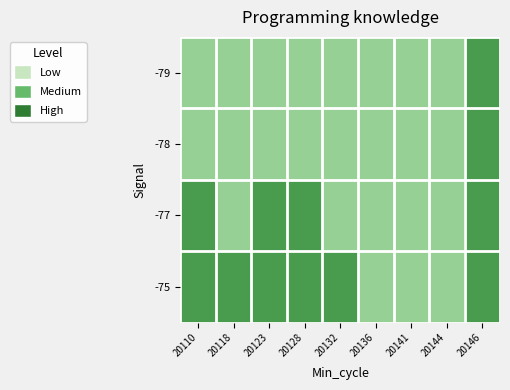

Reading left to right, list all the values displayed in this chart.

-79: 20110=57	20118=57	20123=57	20128=57	20132=57	20136=57	20141=57	20144=57	20146=58
-78: 20110=57	20118=57	20123=57	20128=57	20132=57	20136=57	20141=57	20144=57	20146=58
-77: 20110=58	20118=57	20123=58	20128=58	20132=57	20136=57	20141=57	20144=57	20146=58
-75: 20110=58	20118=58	20123=58	20128=58	20132=58	20136=57	20141=57	20144=57	20146=58